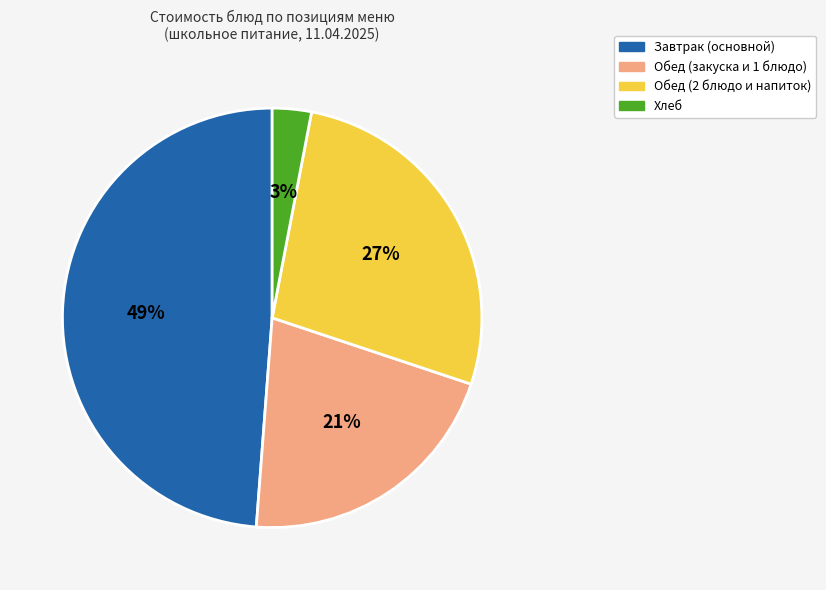

Combined, do Обед (закуска и 1 блюдо) and Обед (2 блюдо и напиток) account for over 50%?

No